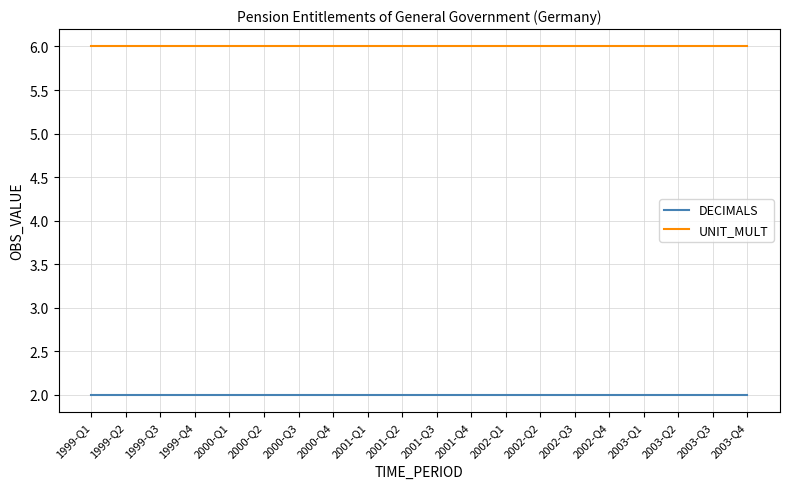

True or false: UNIT_MULT and DECIMALS cross at least once.

False